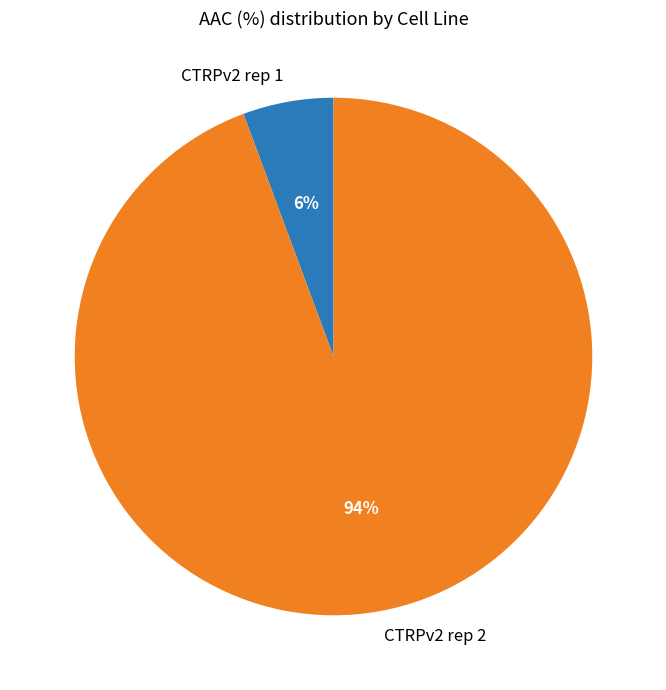

True or false: CTRPv2 rep 1 accounts for 6% of the total.

True